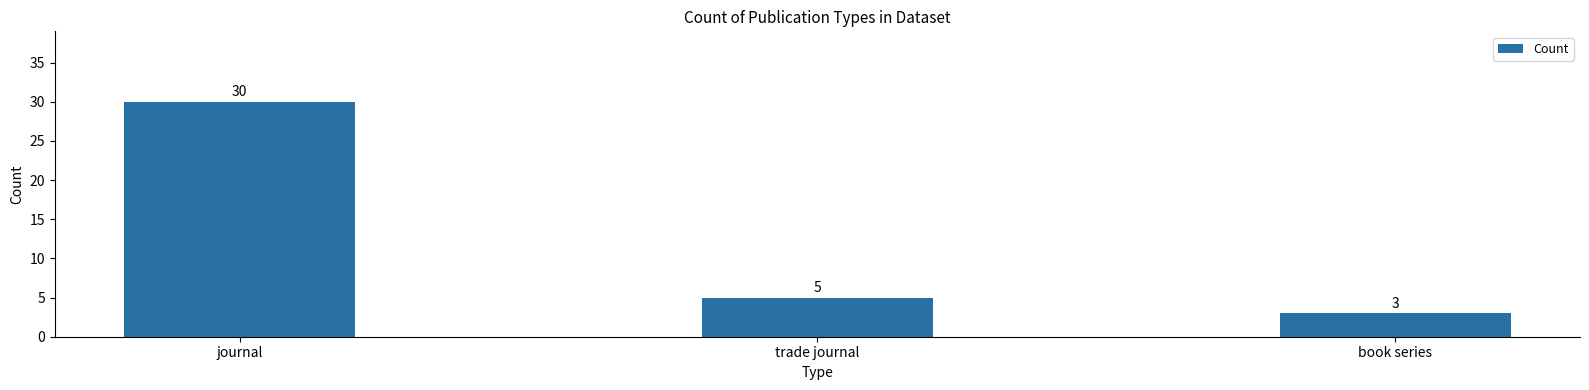

List the labels in order of value, largest first.

journal, trade journal, book series